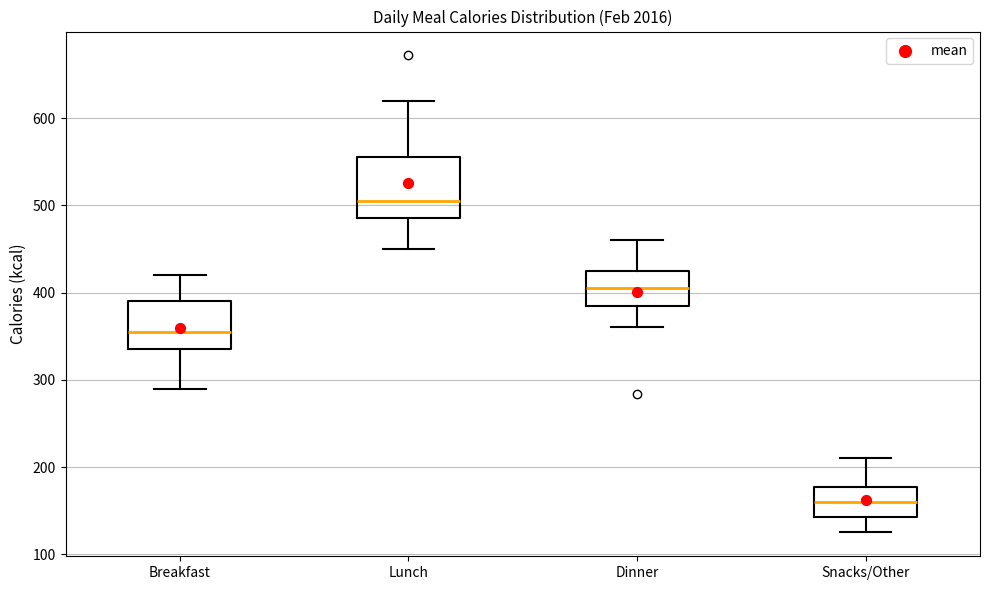

Reading left to right, read every box against the y-axis: the position of its median line, the range the box covers, and the ends of its whiskers. The values are not printed on the chart, so give them approximately, as read against the axis.

Breakfast: median 360, box 340 to 390, whiskers 290 to 420
Lunch: median 510, box 490 to 560, whiskers 450 to 620
Dinner: median 410, box 390 to 430, whiskers 360 to 460
Snacks/Other: median 160, box 140 to 180, whiskers 130 to 210